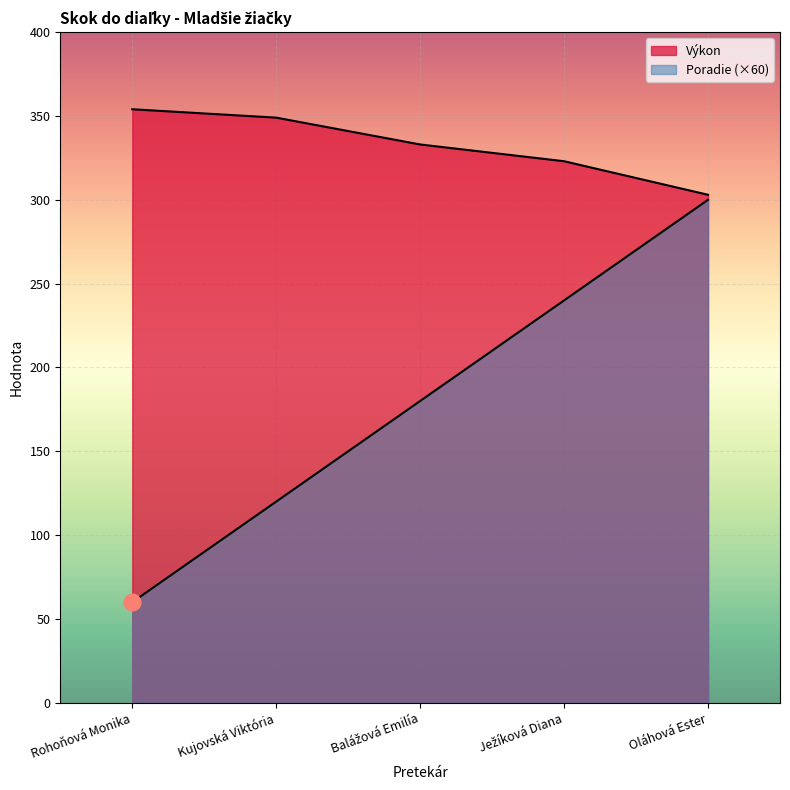

Is the value of Poradie at Rohoňová Monika greater than the value of Výkon at Balážová Emilía?

No